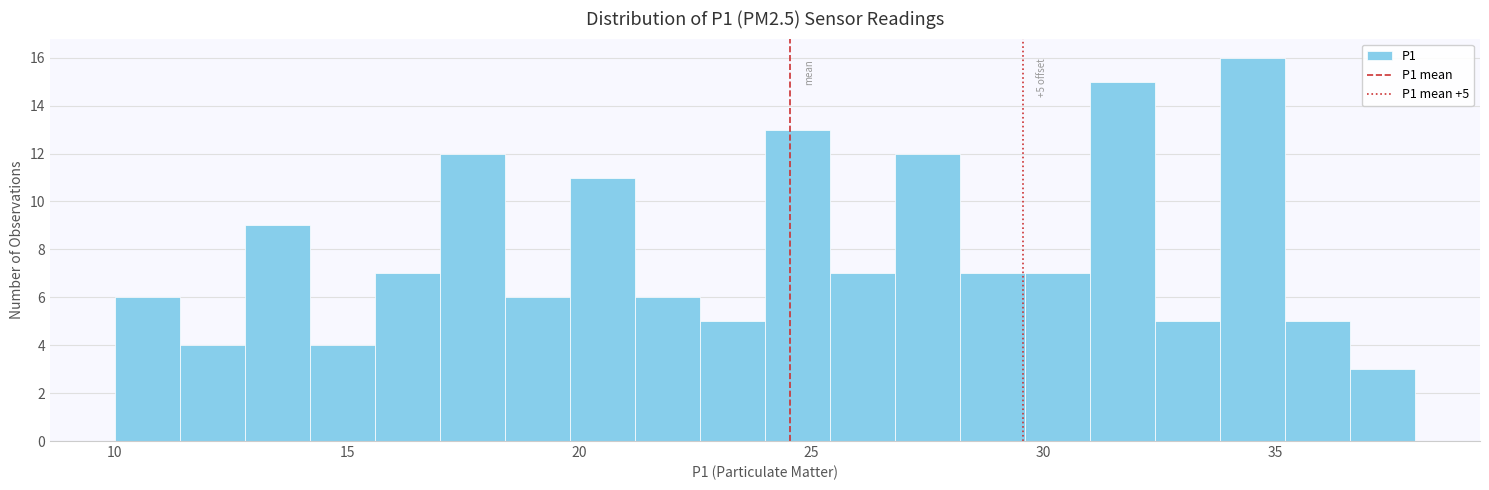

Read against the x-axis, roughly where is the centre of the tallest bar?

34.5